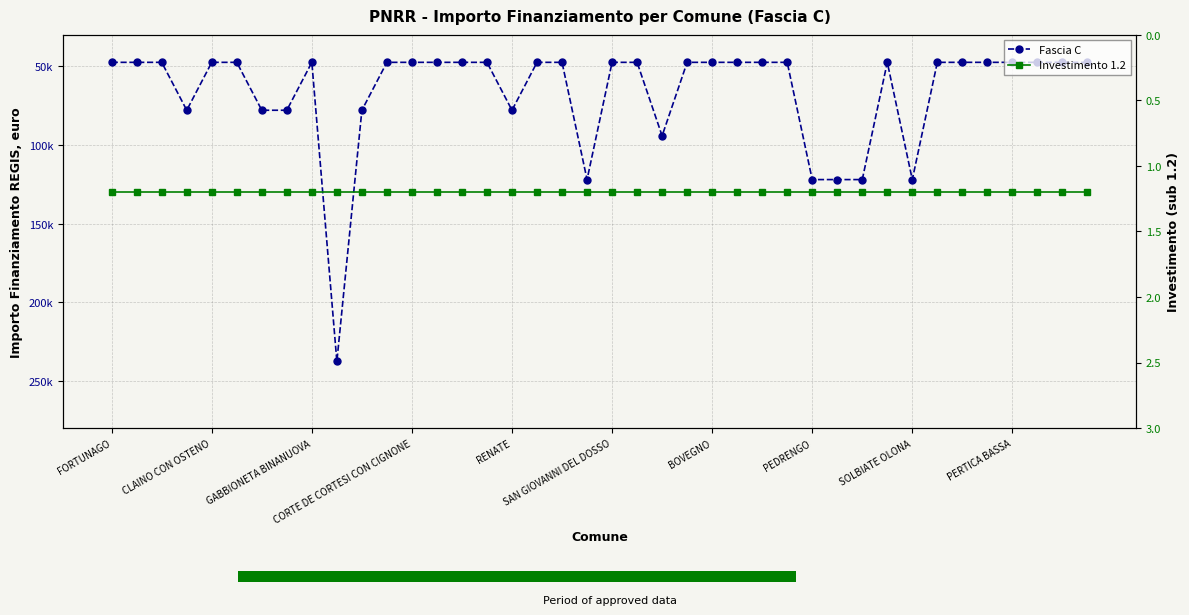

What is the difference between the second highest and second lowest values in the Fascia C series?

74565.0